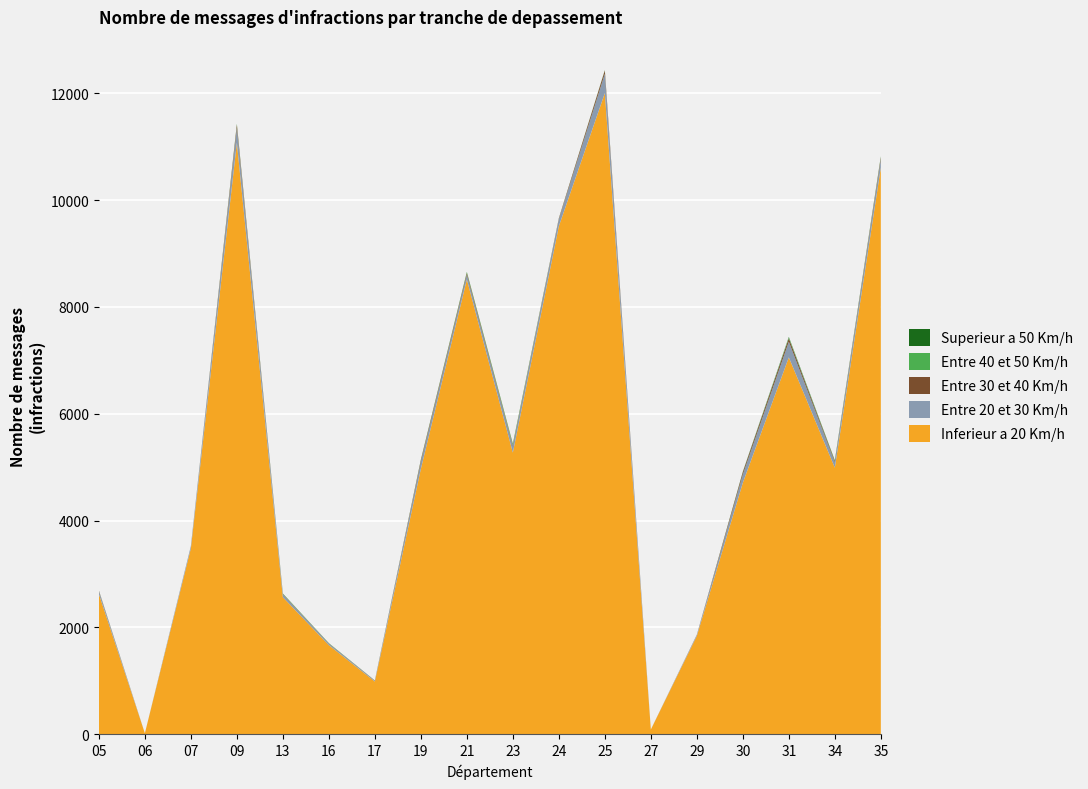

Reading left to right, list all the values displayed in this chart.

Inferieur a 20 Km/h: 05=2625	06=17	07=3480	09=11076	13=2565	16=1667	17=986	19=4968	21=8515	23=5273	24=9512	25=12005	27=87	29=1840	30=4708	31=7056	34=4990	35=10610
Entre 20 et 30 Km/h: 05=53	06=0	07=41	09=276	13=52	16=27	17=14	19=132	21=88	23=118	24=129	25=363	27=0	29=19	30=156	31=295	34=101	35=157
Entre 30 et 40 Km/h: 05=11	06=0	07=1	09=62	13=7	16=5	17=4	19=32	21=35	23=22	24=18	25=60	27=0	29=4	30=41	31=63	34=21	35=38
Entre 40 et 50 Km/h: 05=3	06=0	07=1	09=14	13=6	16=5	17=1	19=9	21=18	23=20	24=3	25=5	27=0	29=0	30=2	31=19	34=8	35=13
Superieur a 50 Km/h: 05=0	06=0	07=0	09=2	13=4	16=1	17=1	19=1	21=1	23=7	24=0	25=2	27=0	29=0	30=8	31=7	34=8	35=3